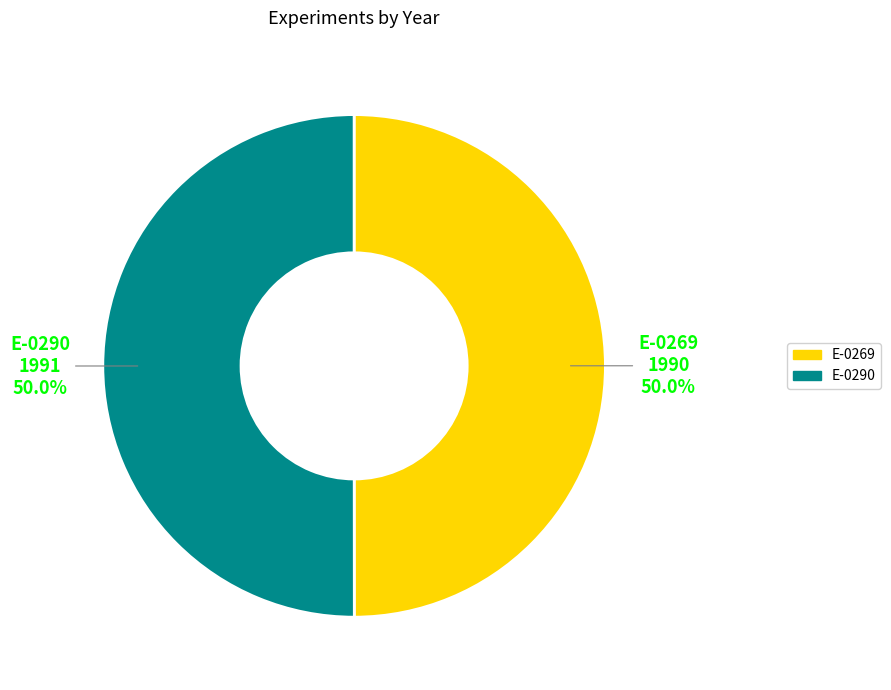

True or false: E-0290 accounts for 65% of the total.

False